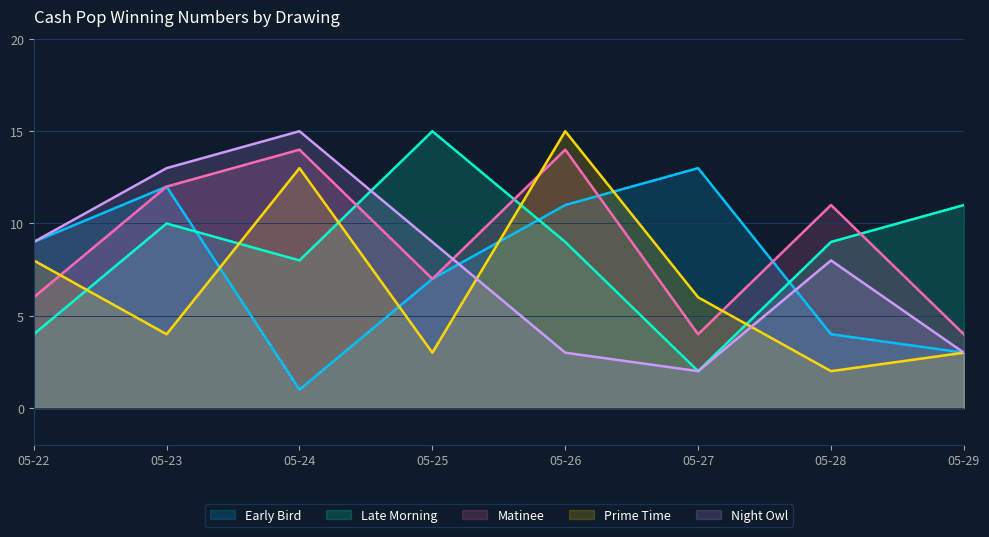

Where is Matinee nearest to the value 9?

05-25